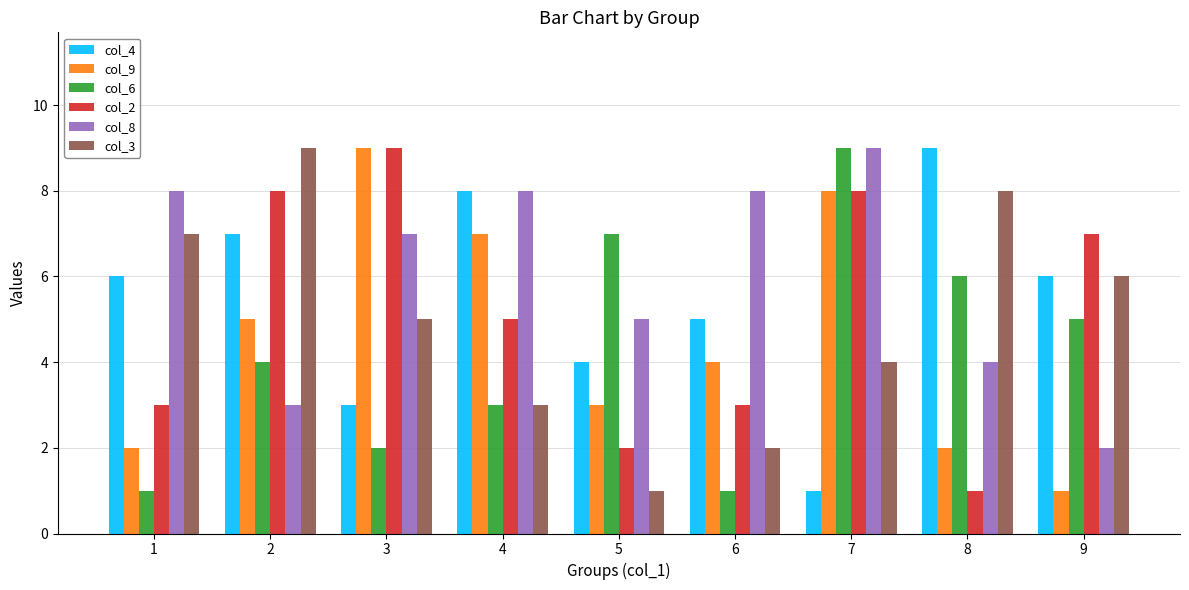

Reading left to right, what are all the values shown in this chart?

col_4: 6	7	3	8	4	5	1	9	6
col_9: 2	5	9	7	3	4	8	2	1
col_6: 1	4	2	3	7	1	9	6	5
col_2: 3	8	9	5	2	3	8	1	7
col_8: 8	3	7	8	5	8	9	4	2
col_3: 7	9	5	3	1	2	4	8	6